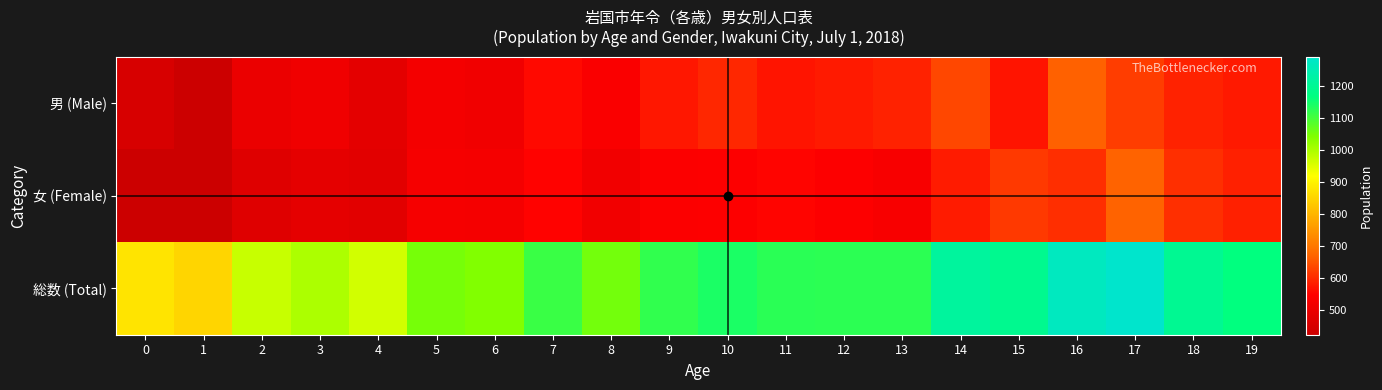

What is the total value across all series at 1?

1706